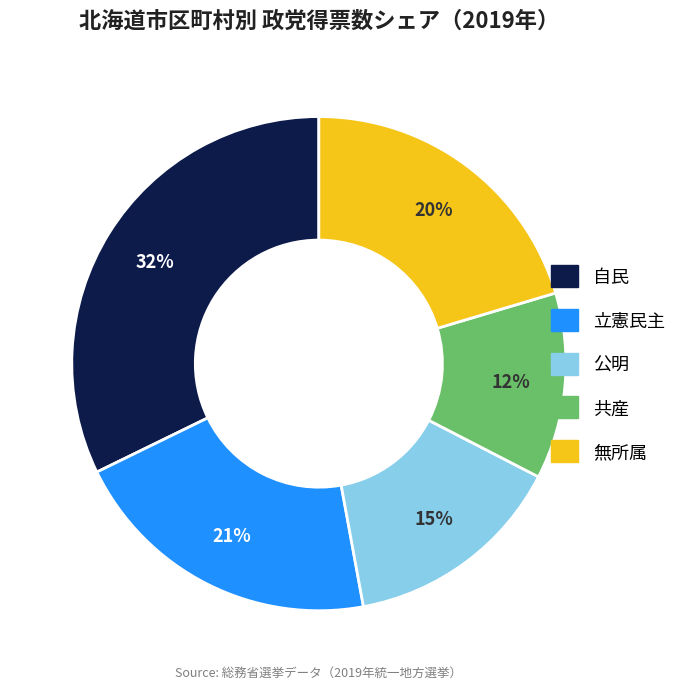

Count the number of slices in the pie.

5